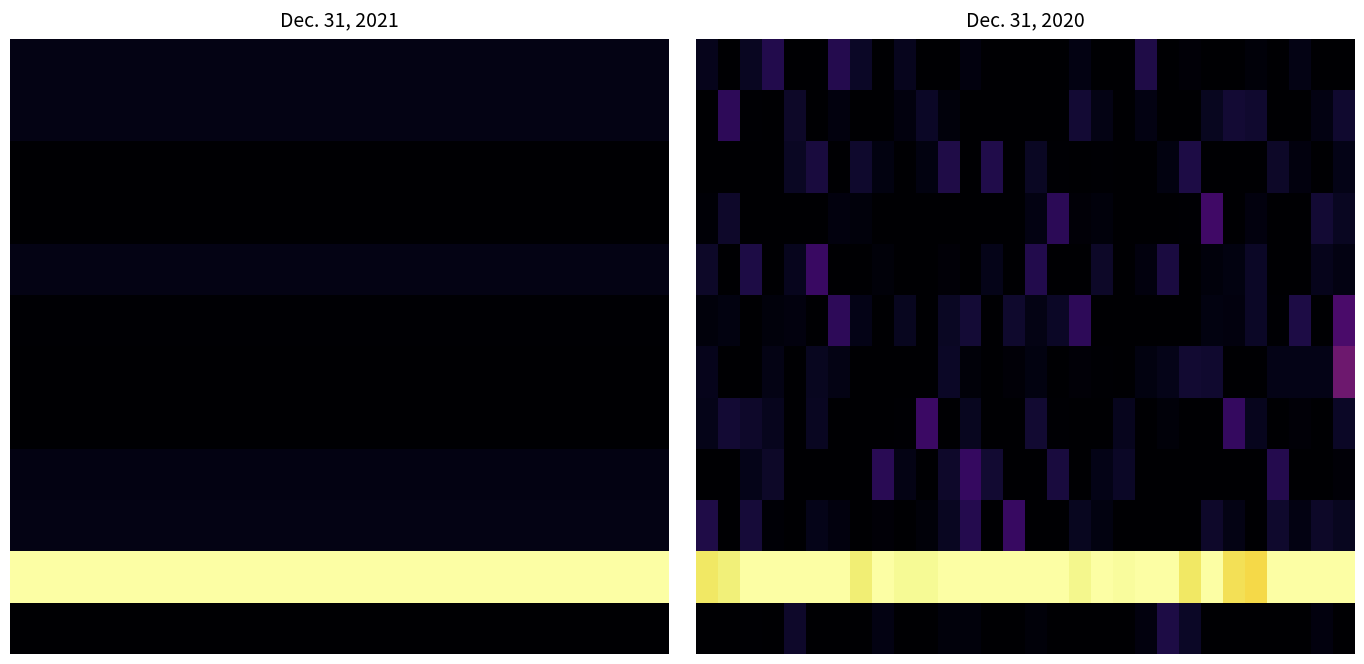

At how many categories does at least one series exceed 0?

30